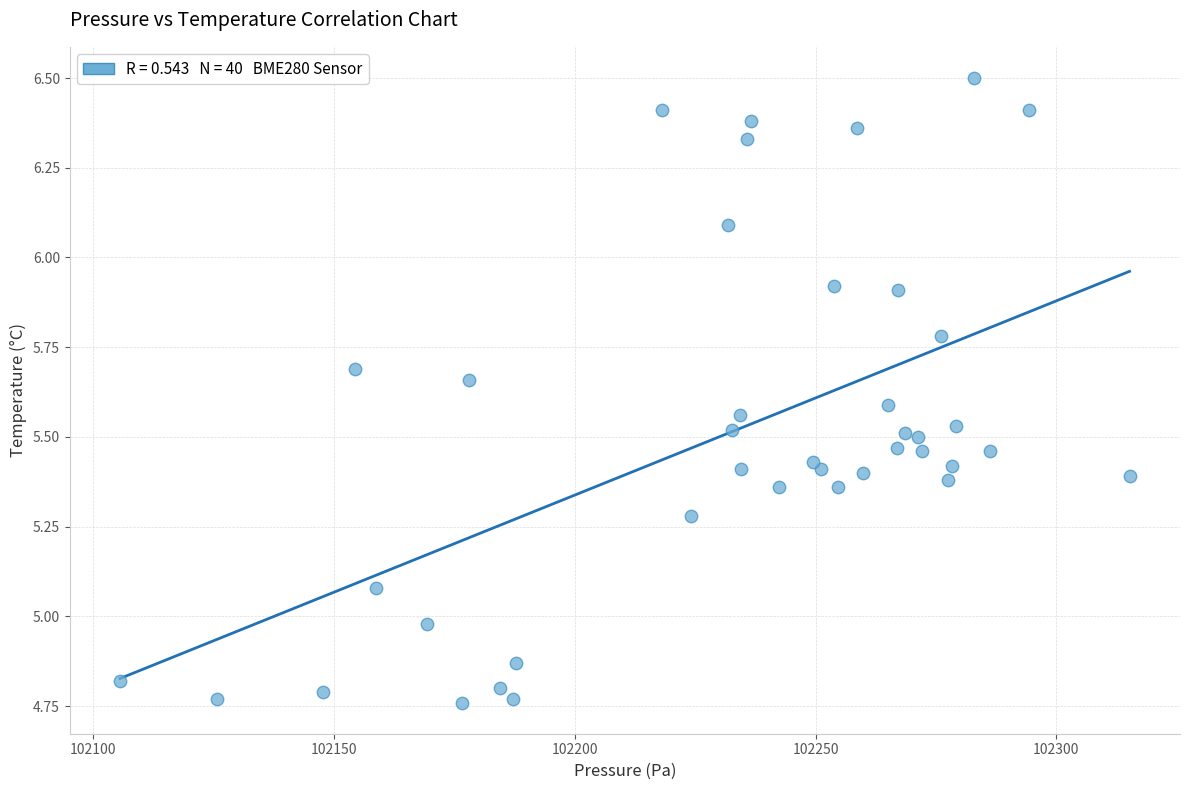

What is the range of Y values (max minus min)?

1.7